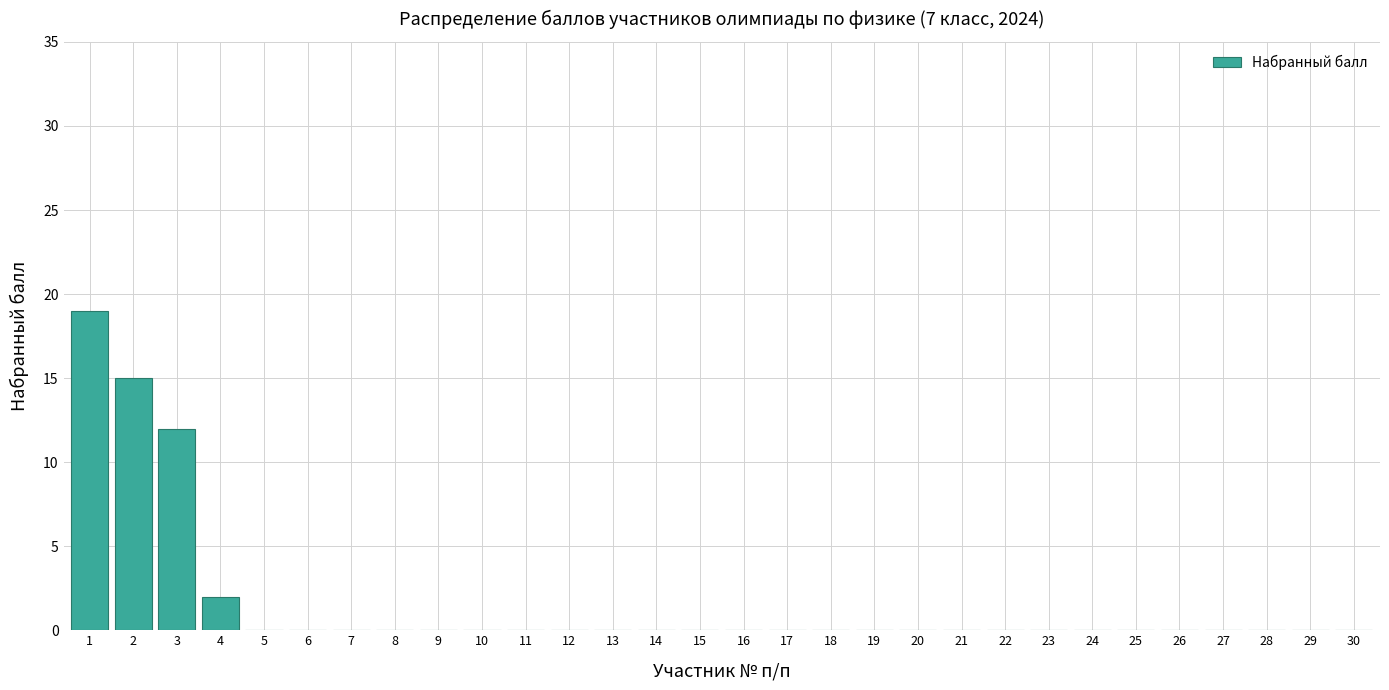

Reading left to right, extract all data points from this chart.

1=19	2=15	3=12	4=2	5=0	6=0	7=0	8=0	9=0	10=0	11=0	12=0	13=0	14=0	15=0	16=0	17=0	18=0	19=0	20=0	21=0	22=0	23=0	24=0	25=0	26=0	27=0	28=0	29=0	30=0